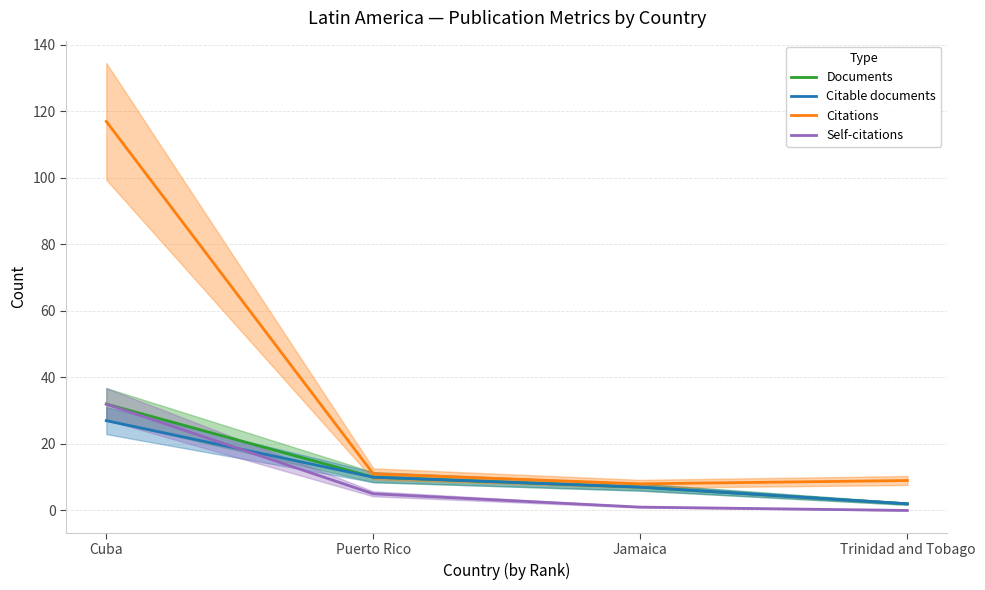

What are all the series names shown in the legend?

Documents, Citable documents, Citations, Self-citations